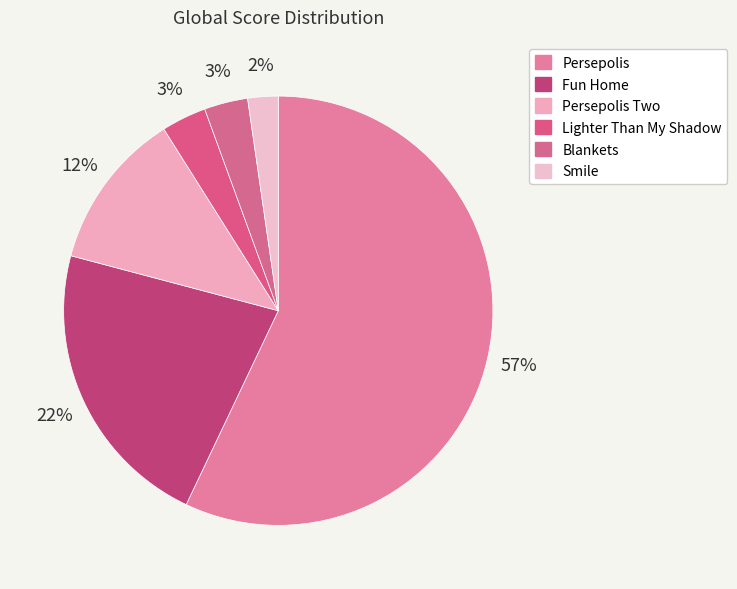

Count the number of slices in the pie.

6